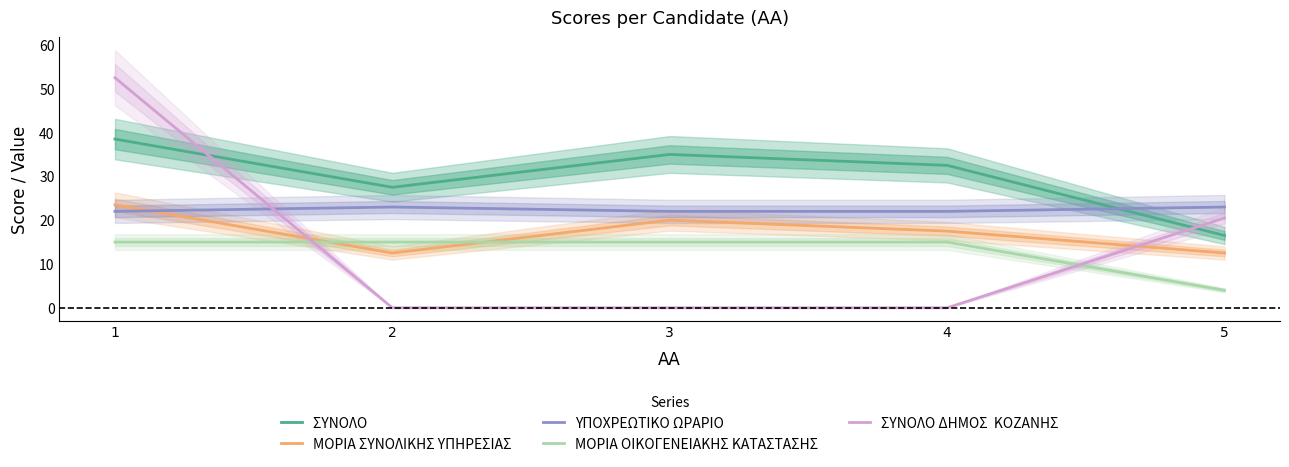

At how many categories does at least one series exceed 18?

5